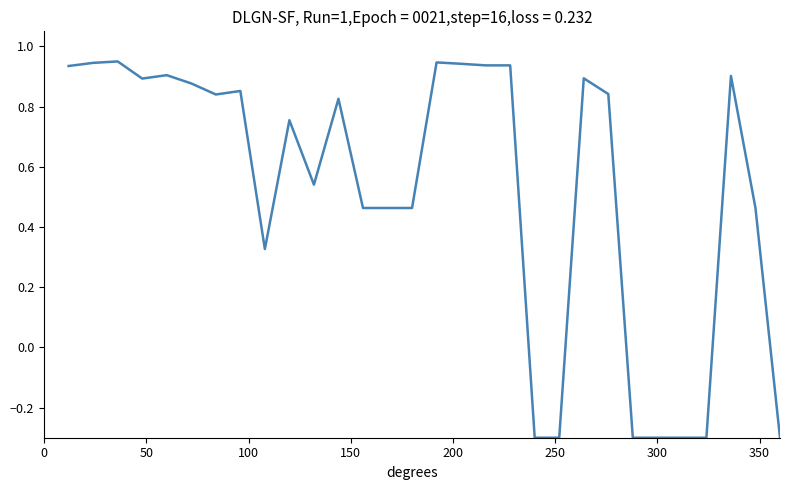

What is the smallest value displayed?

-0.3